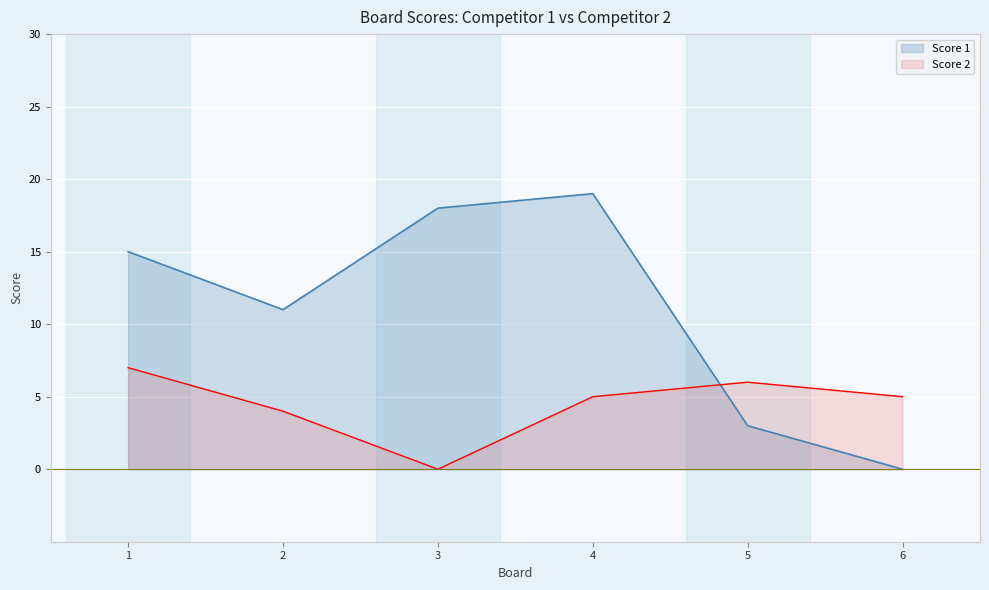

True or false: Score 1 has a value of 3 at 5.

True